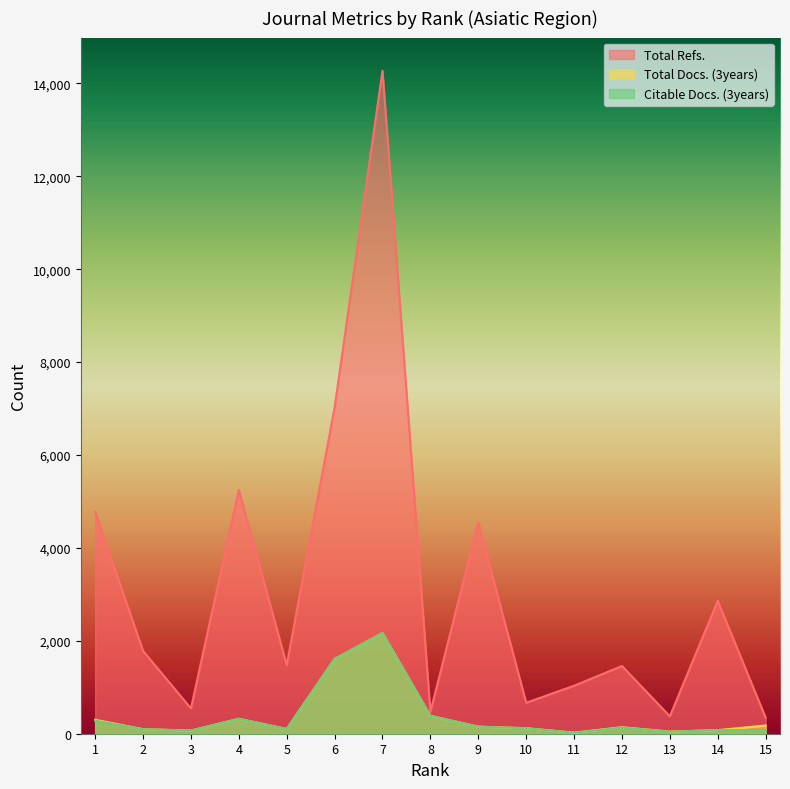

True or false: Citable Docs. (3years) has a value of 115 at 14.

False